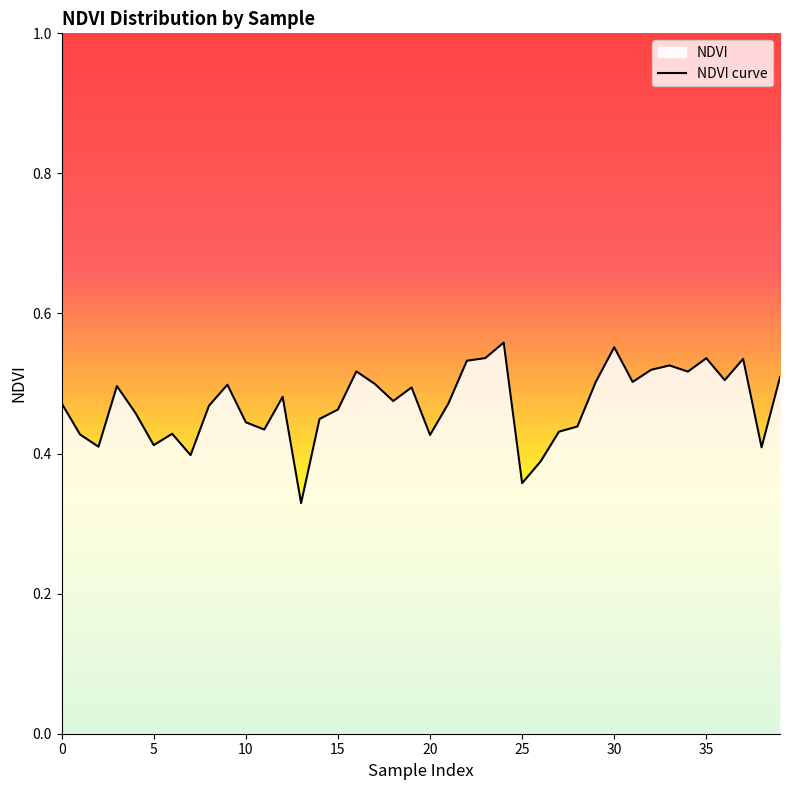

Reading left to right, extract all data points from this chart.

0.5	0.4	0.4	0.5	0.5	0.4	0.4	0.4	0.5	0.5	0.4	0.4	0.5	0.3	0.4	0.5	0.5	0.5	0.5	0.5	0.4	0.5	0.5	0.5	0.6	0.4	0.4	0.4	0.4	0.5	0.6	0.5	0.5	0.5	0.5	0.5	0.5	0.5	0.4	0.5